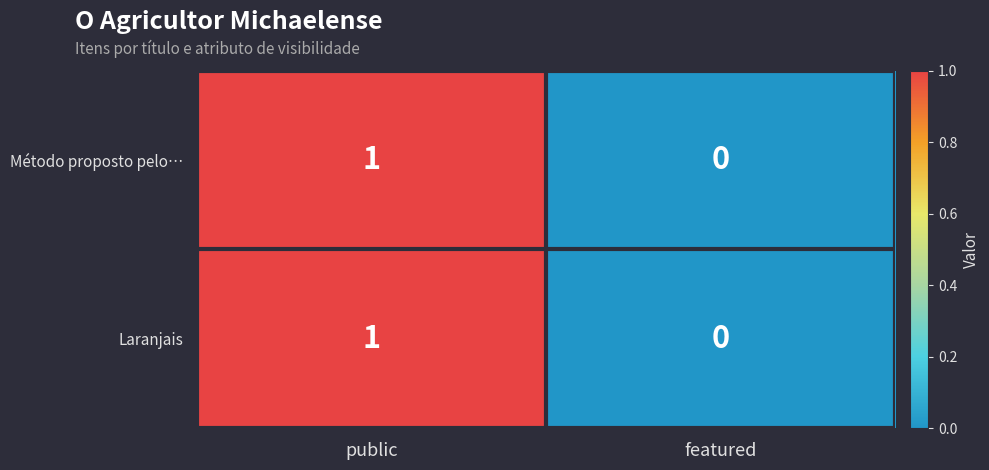

List the labels in order of Laranjais value, largest first.

public, featured